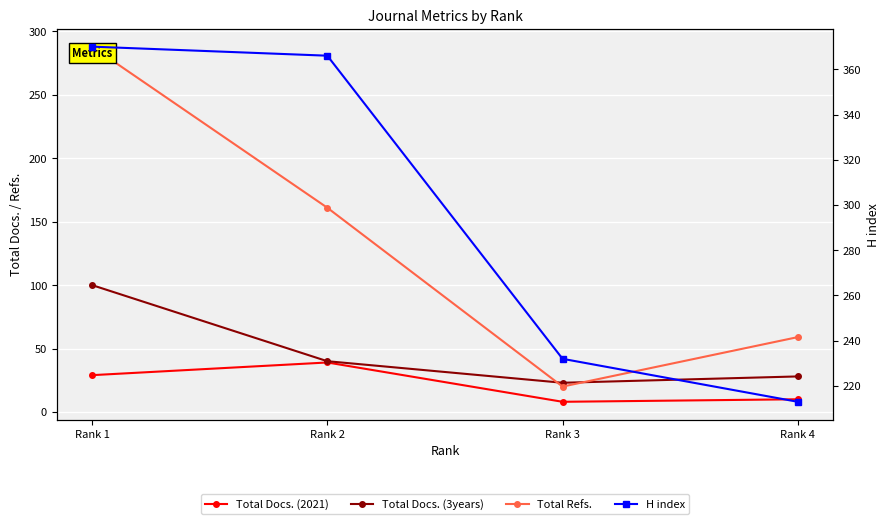

Reading left to right, extract all data points from this chart.

Total Docs. (2021): 29	39	8	10
Total Docs. (3years): 100	40	23	28
Total Refs.: 288	161	20	59
H index: 370	366	232	213